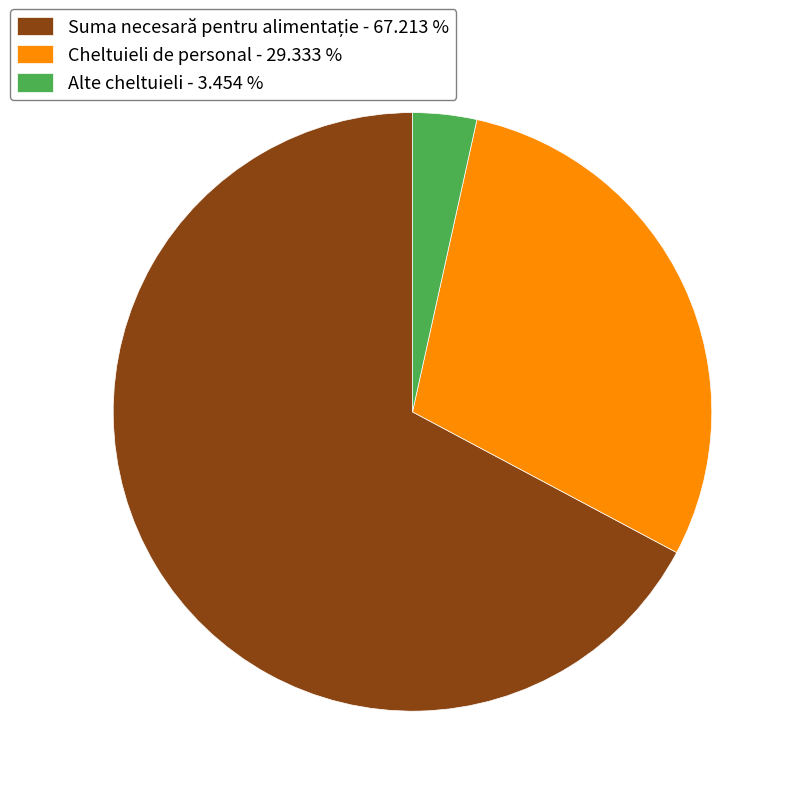

Is Alte cheltuieli the majority of the pie?

No